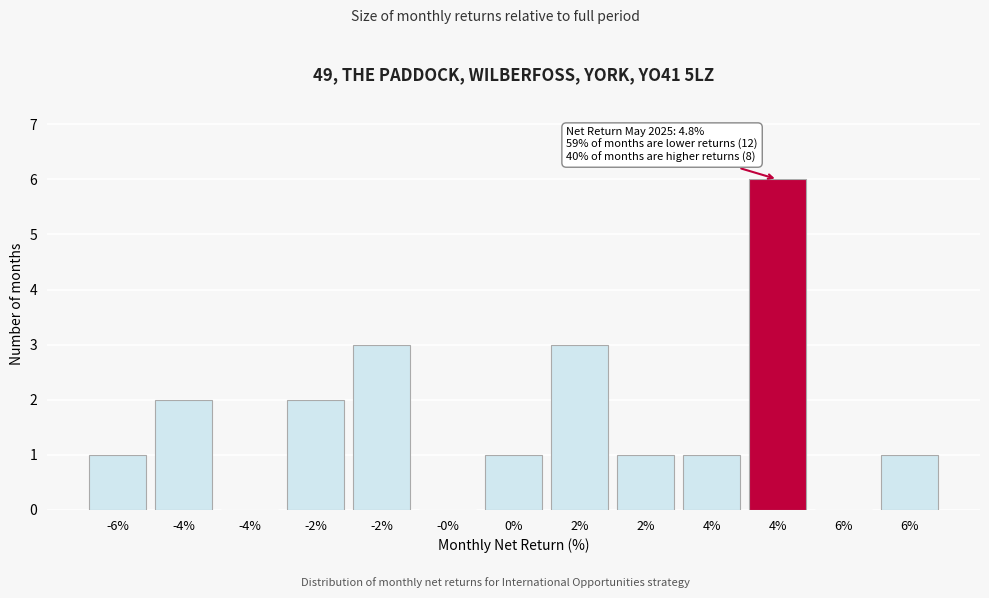

Are the bars horizontal?

No